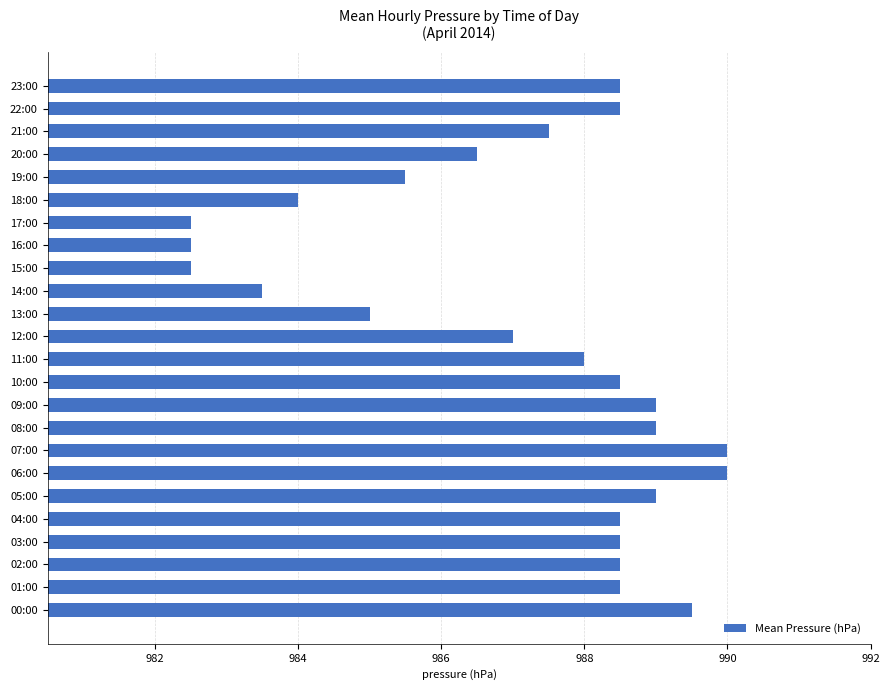

What is the greatest value displayed?

990.0